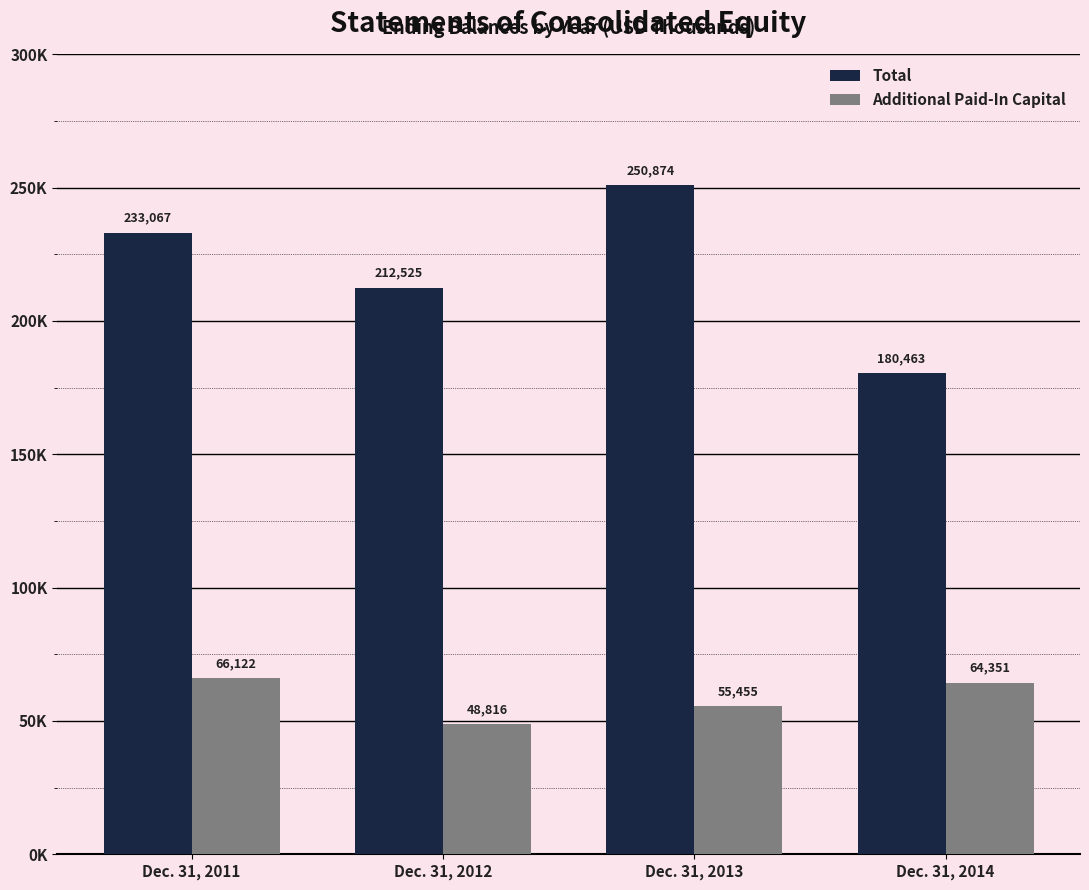

Reading left to right, what are all the values shown in this chart?

Total: Dec. 31, 2011=233067	Dec. 31, 2012=212525	Dec. 31, 2013=250874	Dec. 31, 2014=180463
Additional Paid-In Capital: Dec. 31, 2011=66122	Dec. 31, 2012=48816	Dec. 31, 2013=55455	Dec. 31, 2014=64351